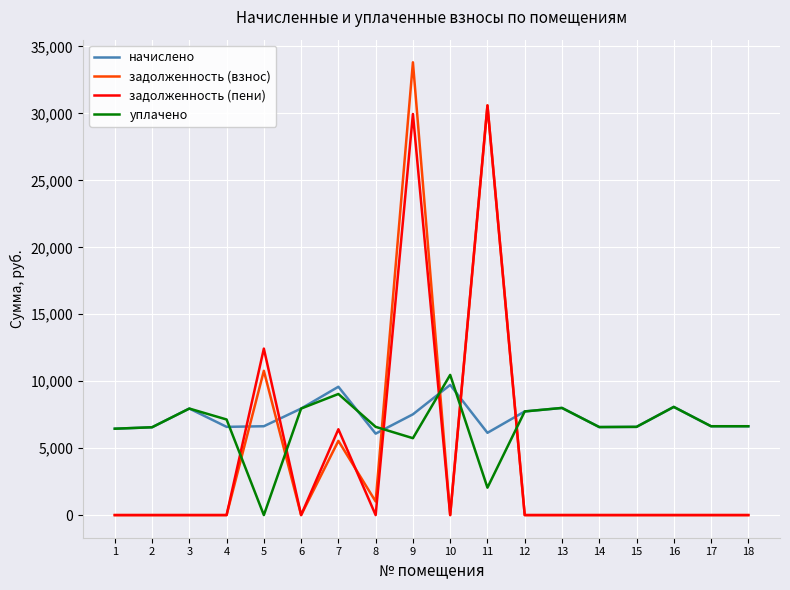

What is the greatest value displayed?

33816.8